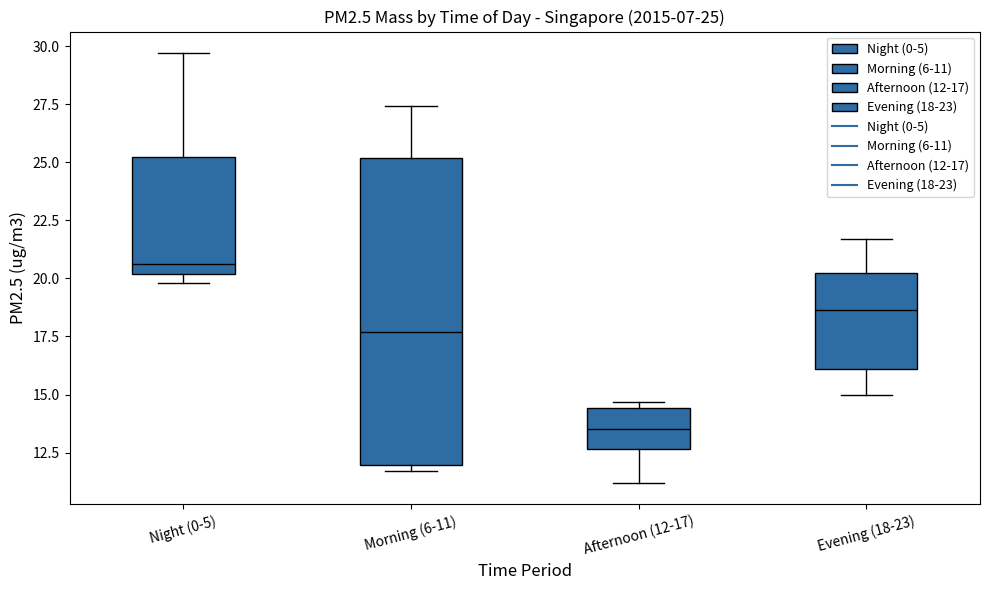

Which box's median line is the lowest?

Afternoon (12-17)